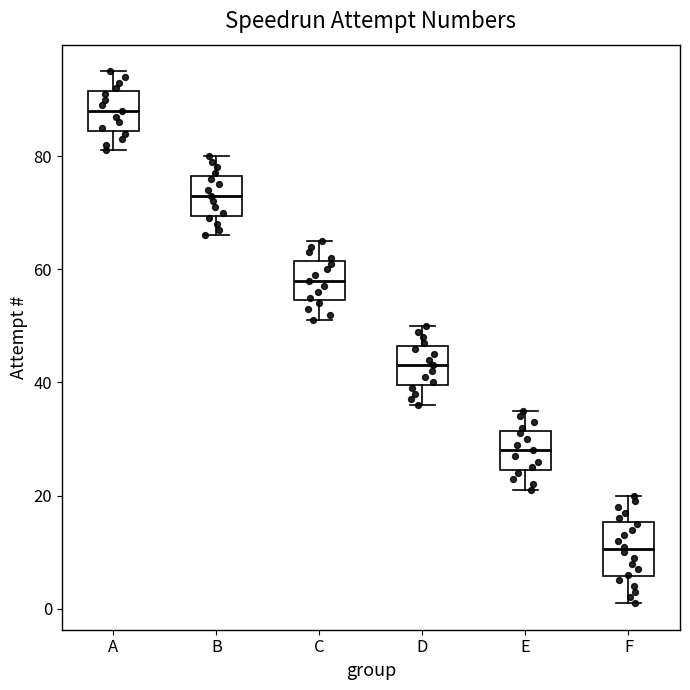

Reading left to right, read every box against the y-axis: the position of its median line, the range the box covers, and the ends of its whiskers. The values are not printed on the chart, so give them approximately, as read against the axis.

A: median 88, box 84 to 92, whiskers 82 to 96
B: median 74, box 70 to 76, whiskers 66 to 80
C: median 58, box 54 to 62, whiskers 52 to 66
D: median 44, box 40 to 46, whiskers 36 to 50
E: median 28, box 24 to 32, whiskers 22 to 36
F: median 10, box 6 to 16, whiskers 2 to 20